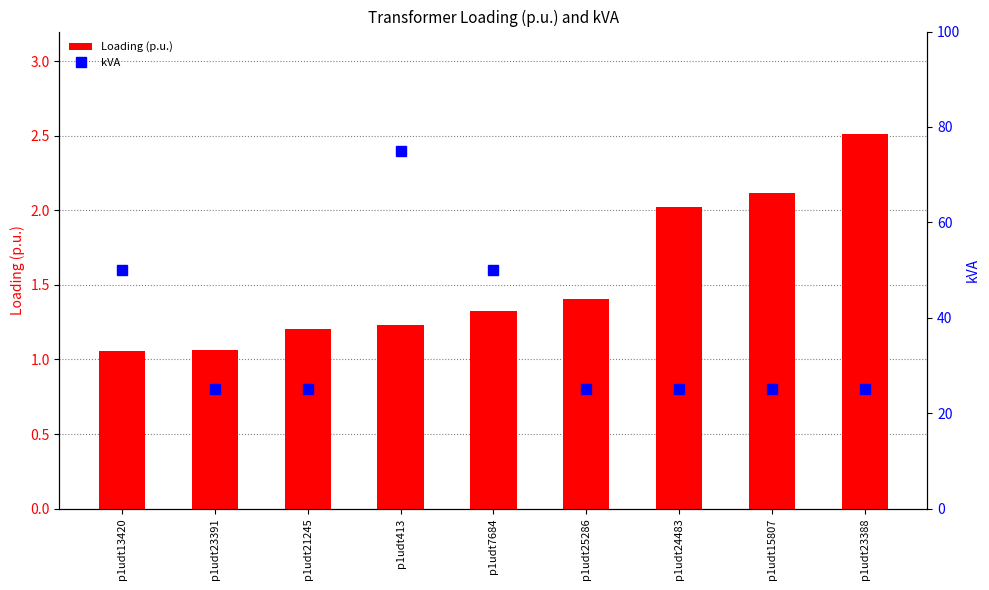

What is the total value across all series at p1udt413?

76.2